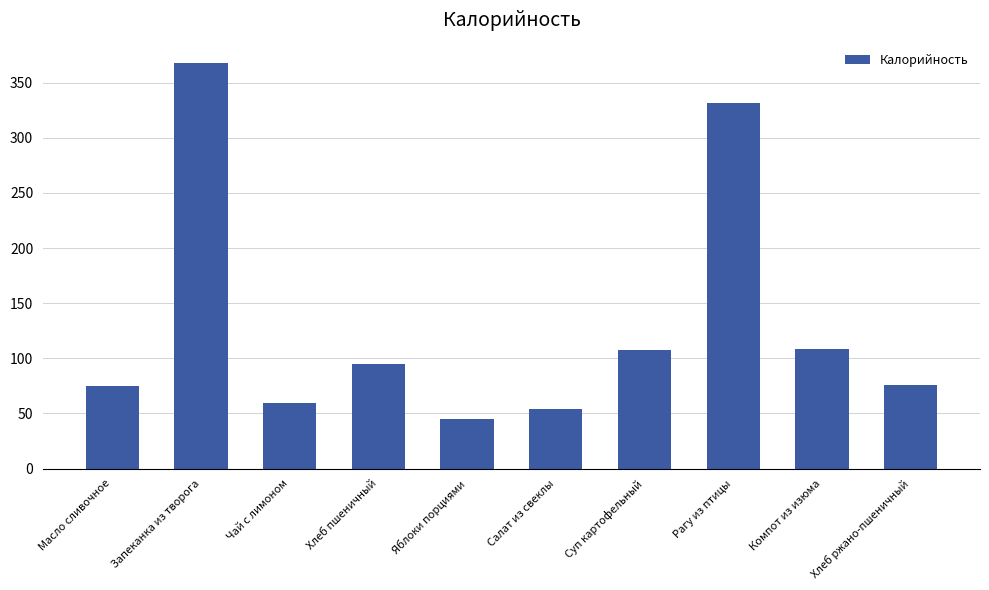

The value at Чай с лимоном is 59.2. True or false?

True